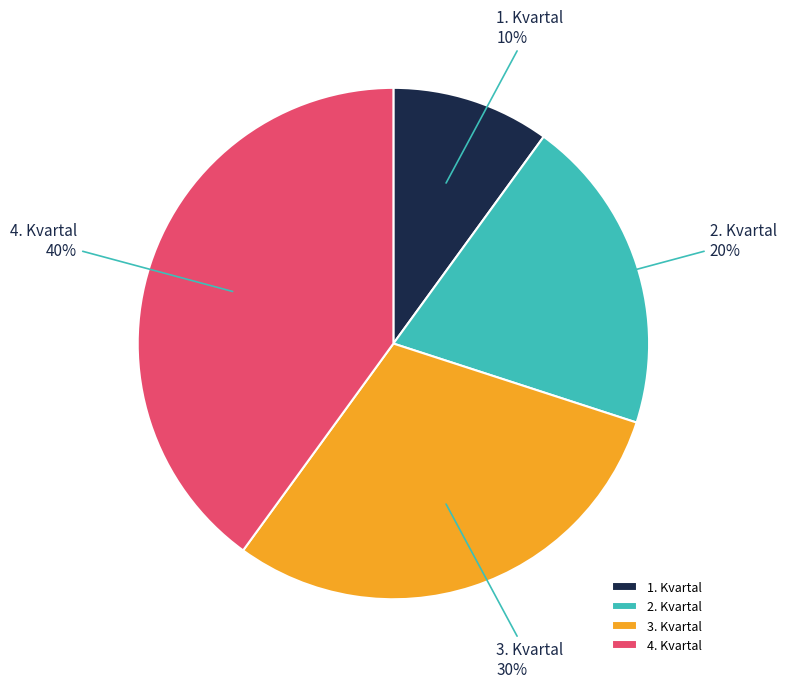

Count the number of slices in the pie.

4